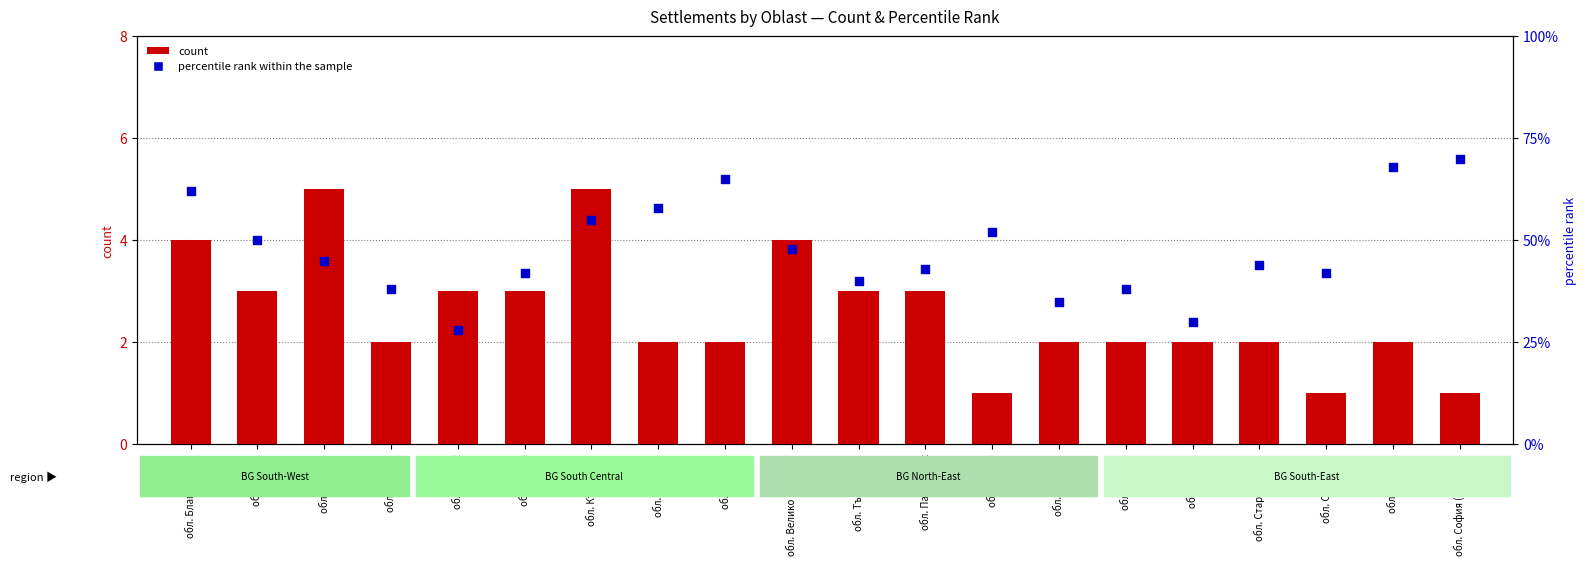

At which category is the sum across all series the highest?

обл. София (столица)